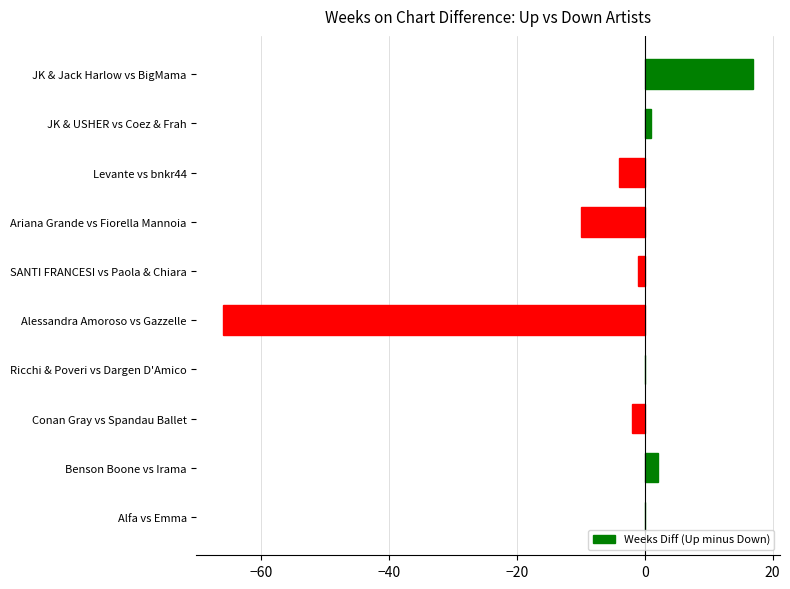

How many distinct data groups are displayed?

1